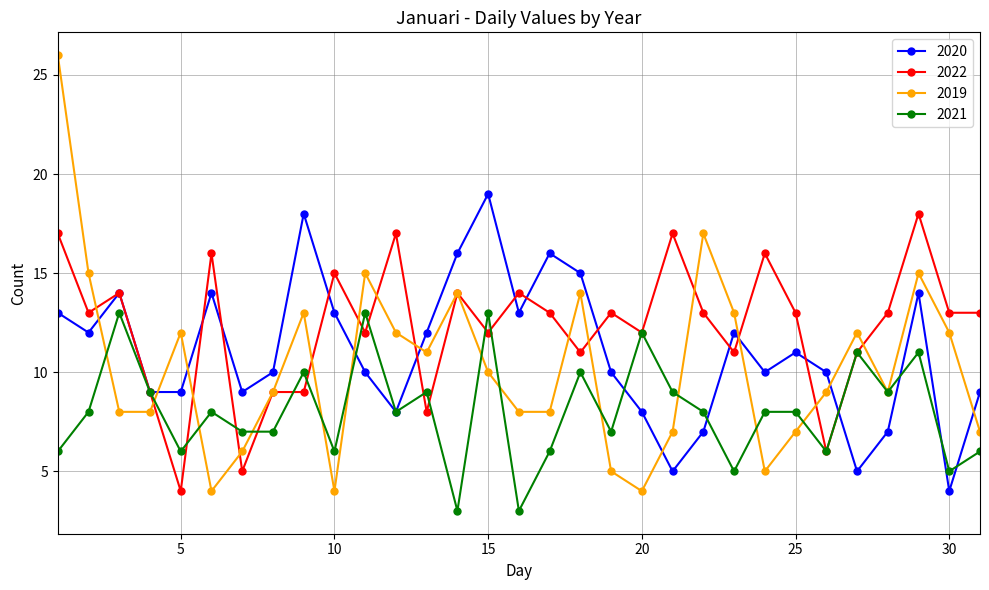

At how many categories does at least one series exceed 6?

31